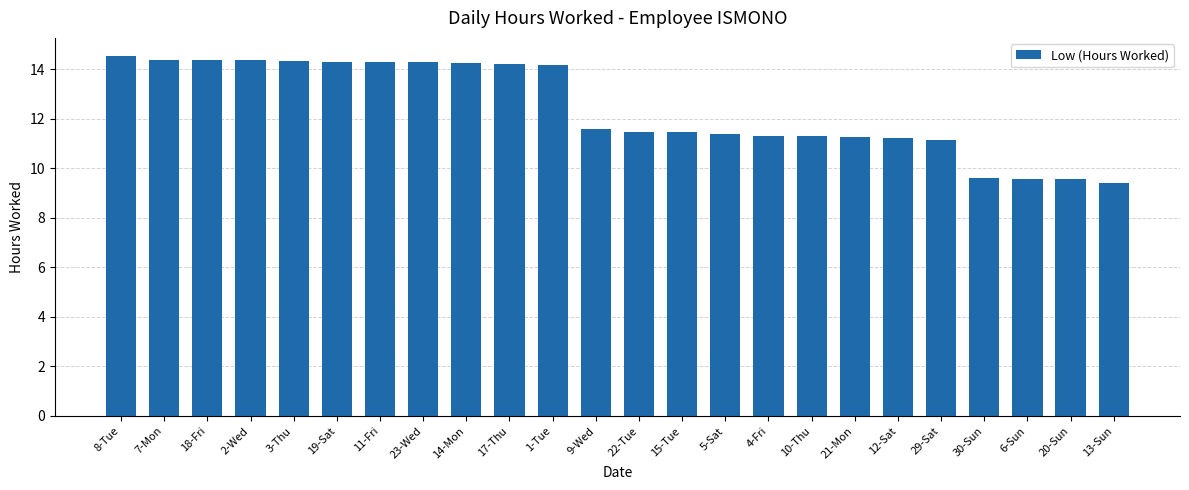

Where does the data first go above 11?

8-Tue